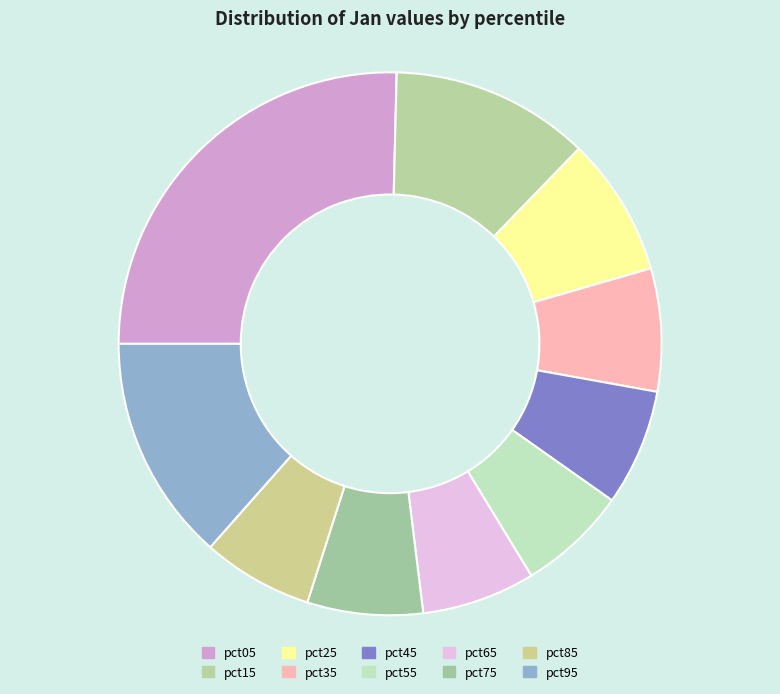

Between pct65 and pct25, which is larger?

pct25